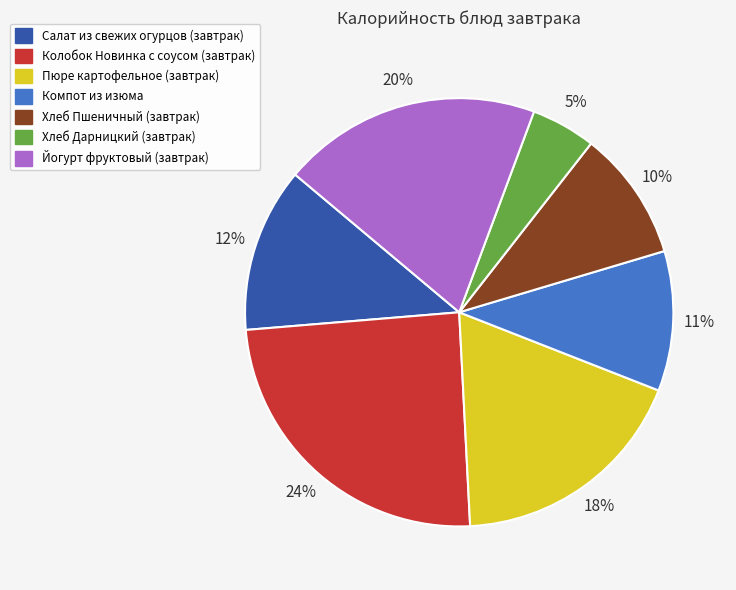

How many segments does this pie chart have?

7